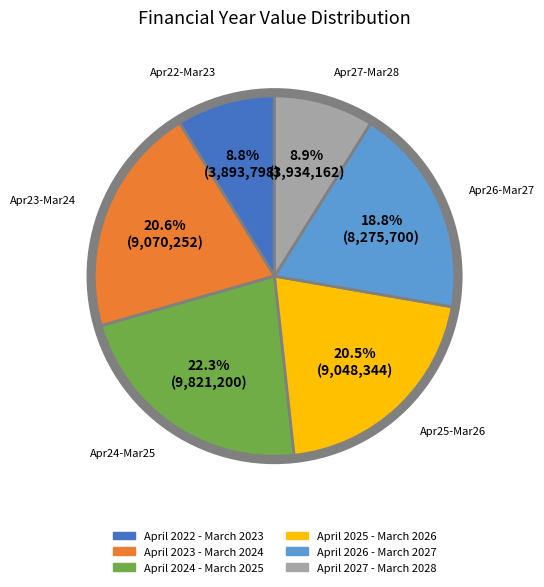

What is the largest slice in the pie chart?

April 2024 - March 2025